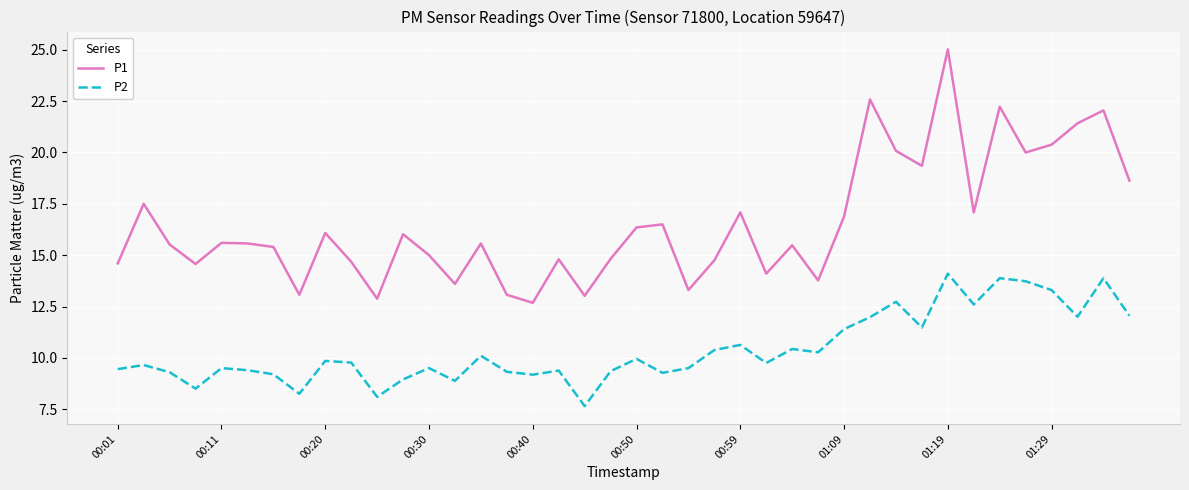

True or false: P2 and P1 cross at least once.

False